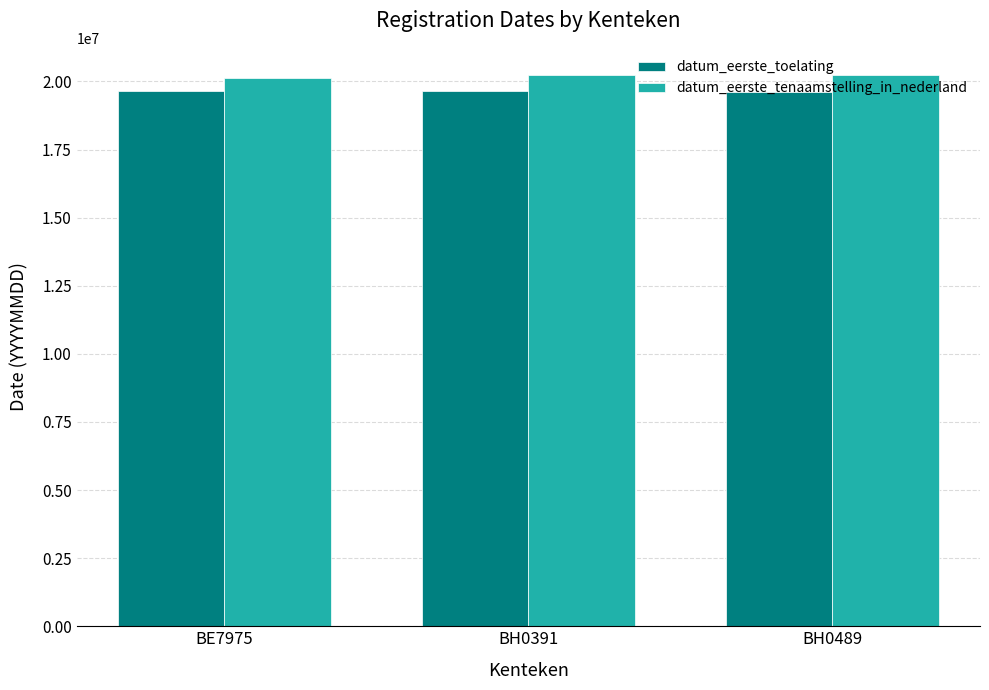

What is the total value across all series at BH0391?

39851143